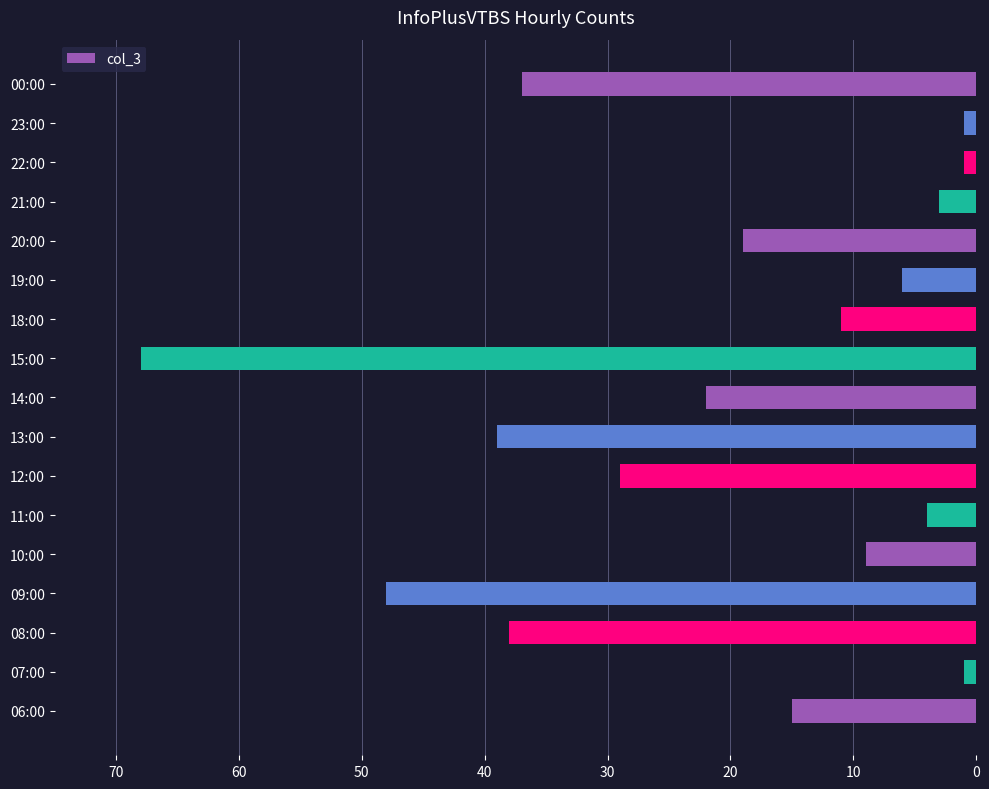

Is it true that the value at 11:00 is 4?

True